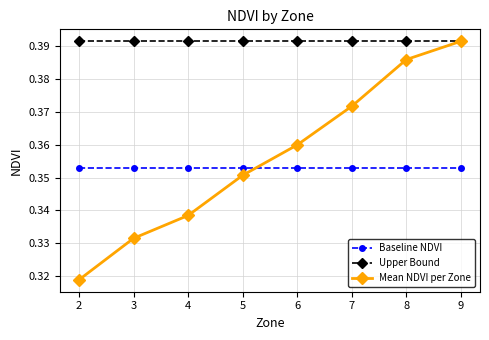

True or false: Mean NDVI per Zone has more than 0 points higher than both neighbors.

False